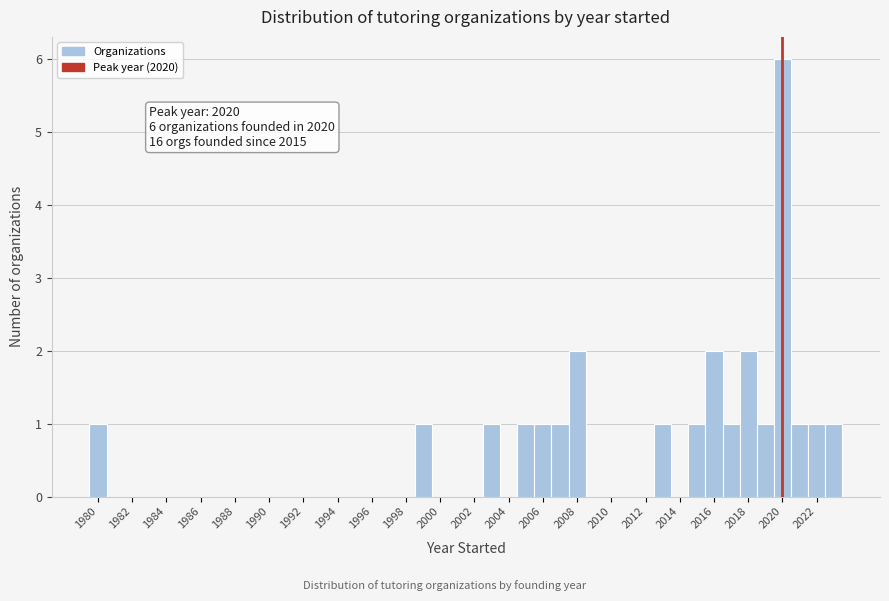

Which range on the x-axis has the tallest bar?

2019.5 to 2020.5